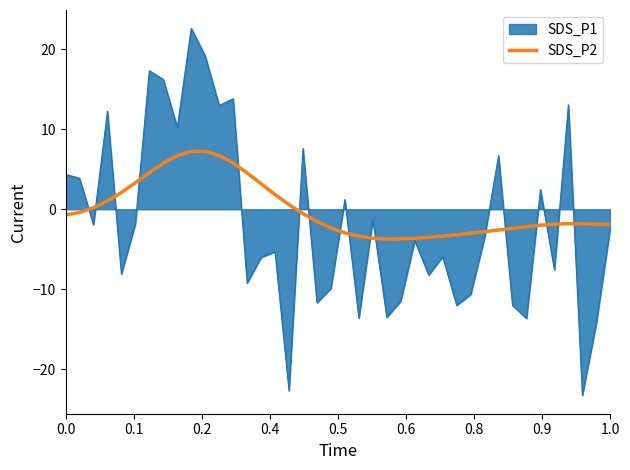

List the series in order of their peak value, highest first.

SDS_P1, SDS_P2